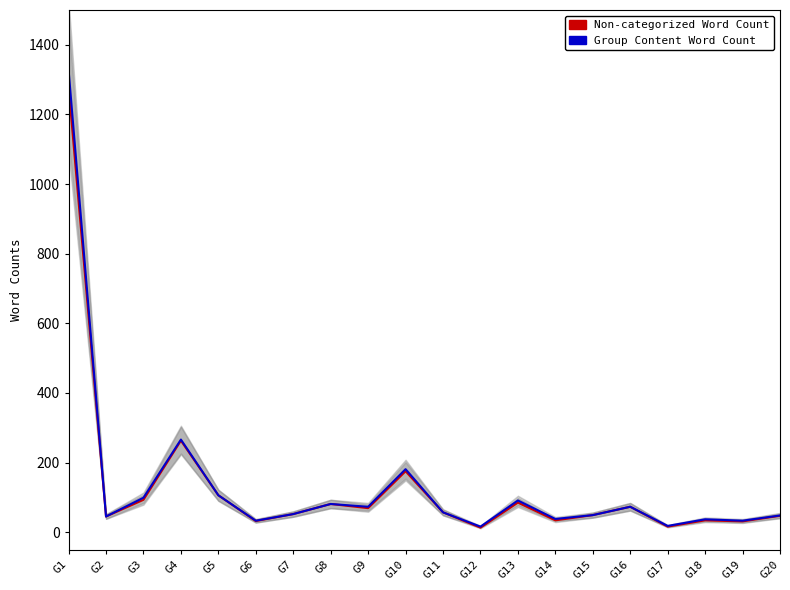

What is the average value of the Non-categorized Word Count series?

132